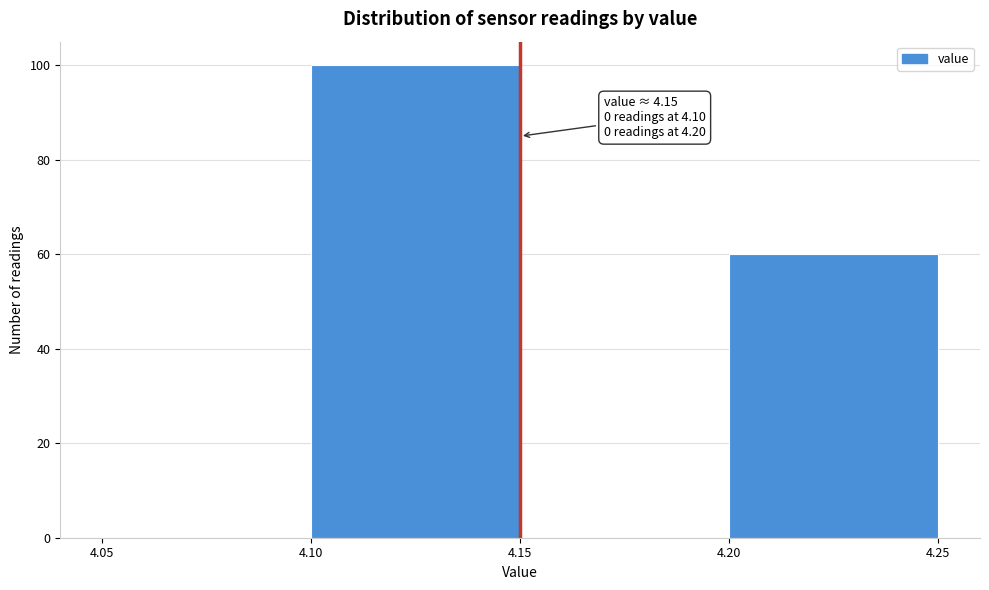

Over which range of the x-axis is the bar tallest?

4.10 to 4.15